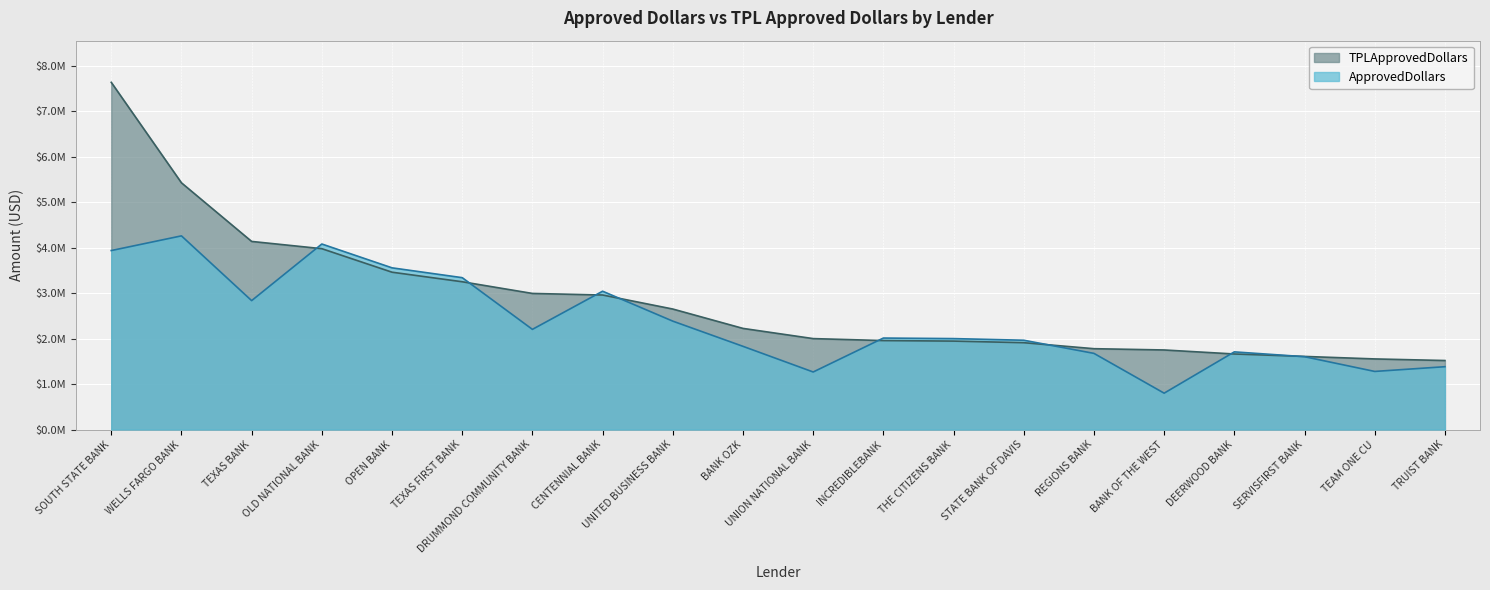

At STATE BANK OF DAVIS, list the series in order from largest to smallest.

ApprovedDollars, TPLApprovedDollars